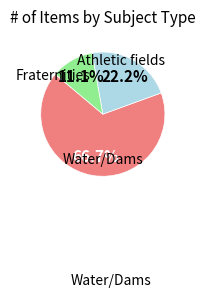

Is there any slice that represents more than half of the pie?

Yes